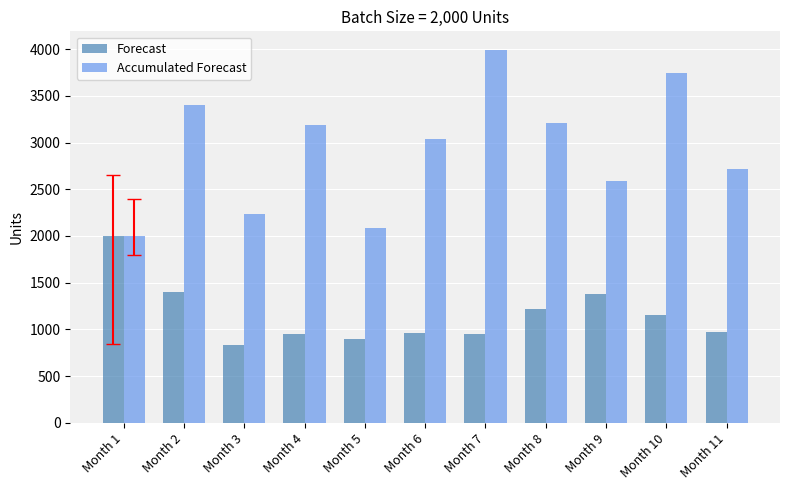

The value of Accumulated Forecast at Month 9 is 2591. True or false?

True